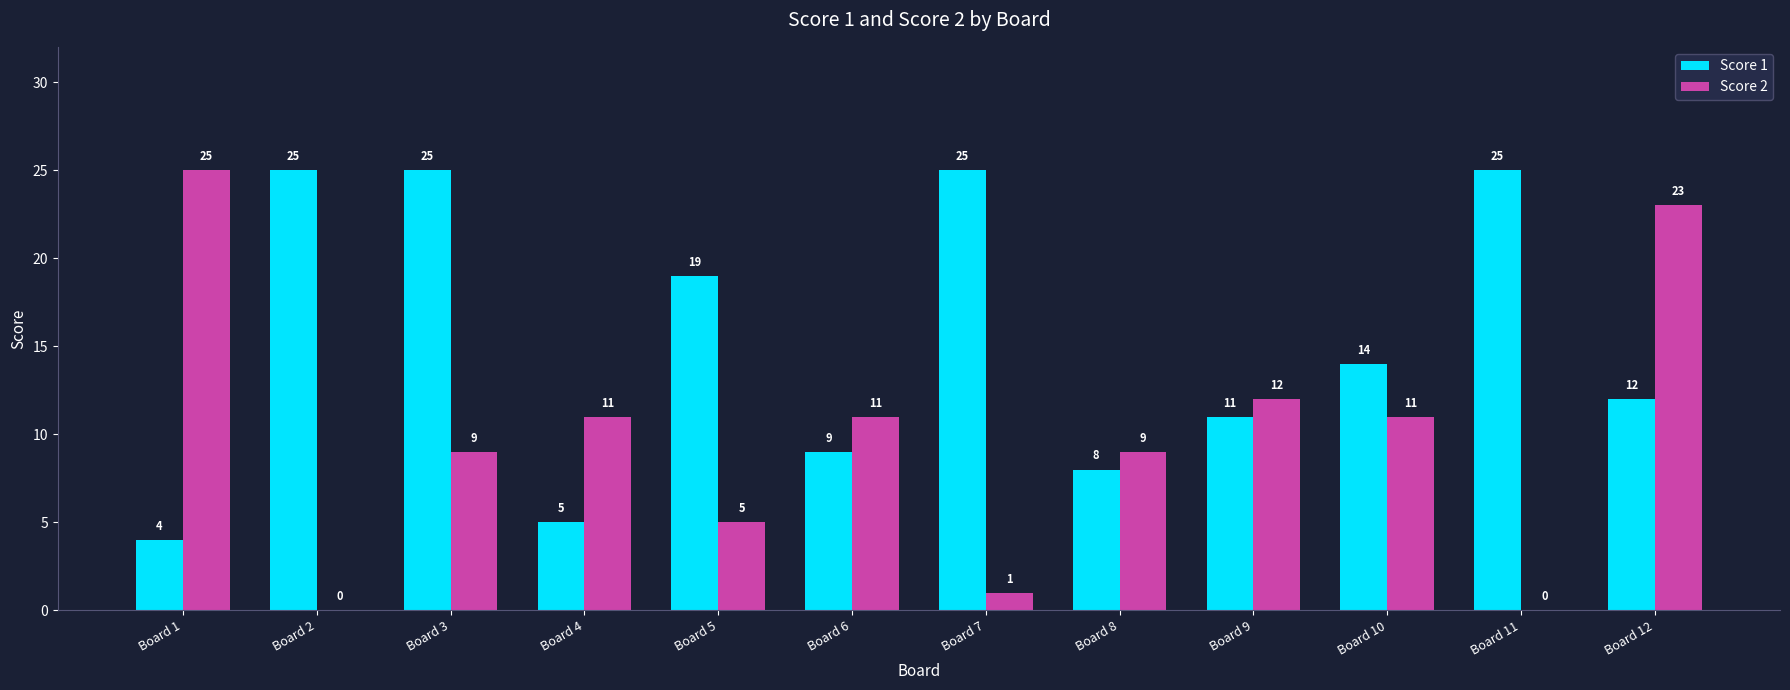

Which category has the highest value in the Score 2 series?

Board 1